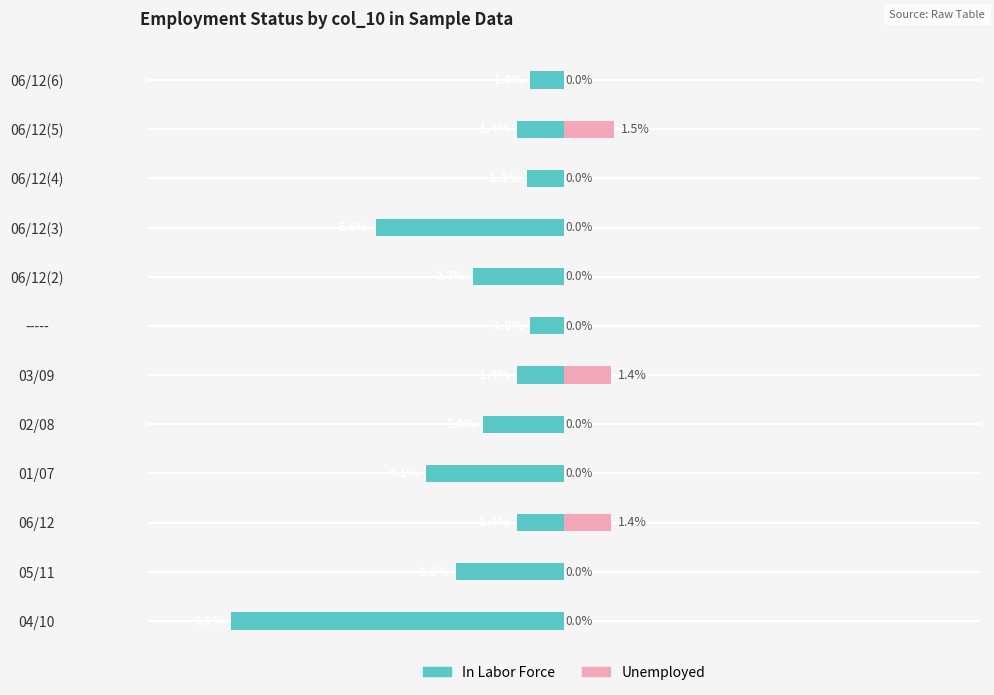

Rank the series by their average value, from lowest to highest.

In Labor Force, Unemployed